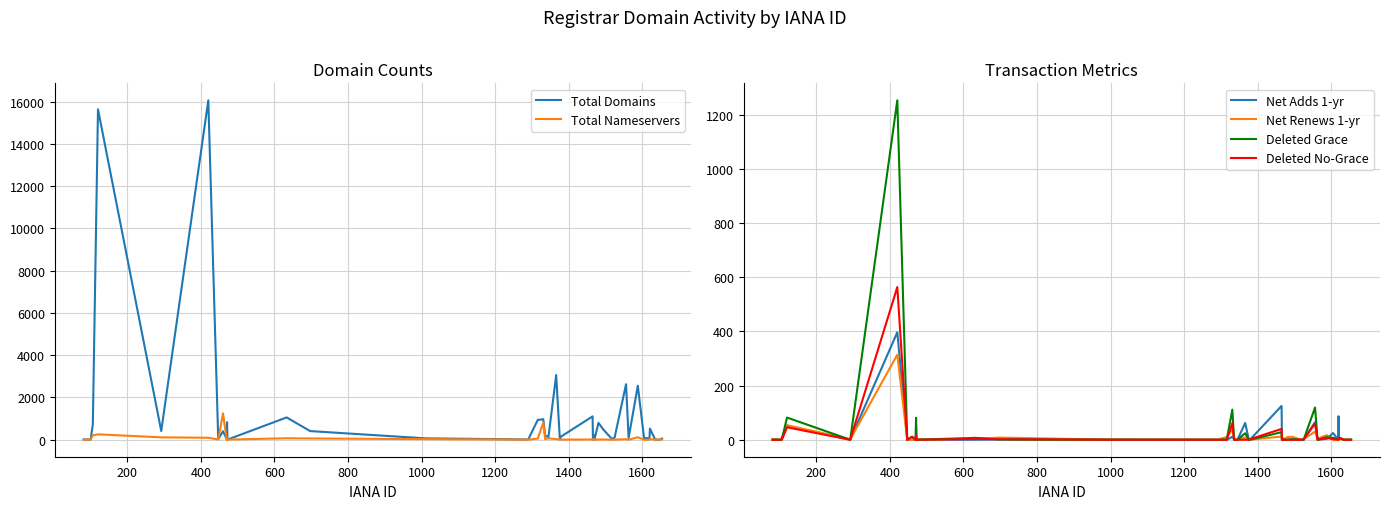

How many interior local peaks does the Net Adds 1-yr series have?

11